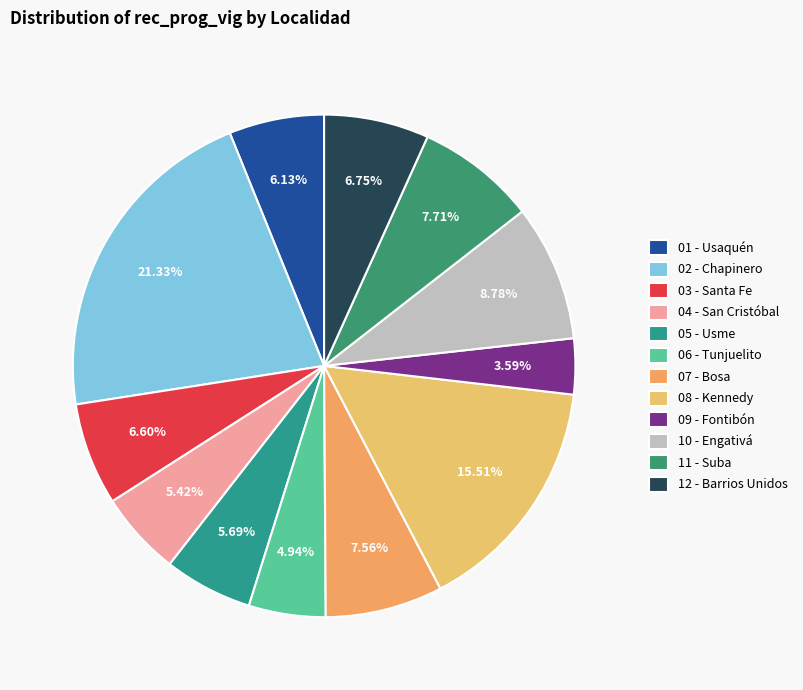

Is there any slice that represents more than half of the pie?

No